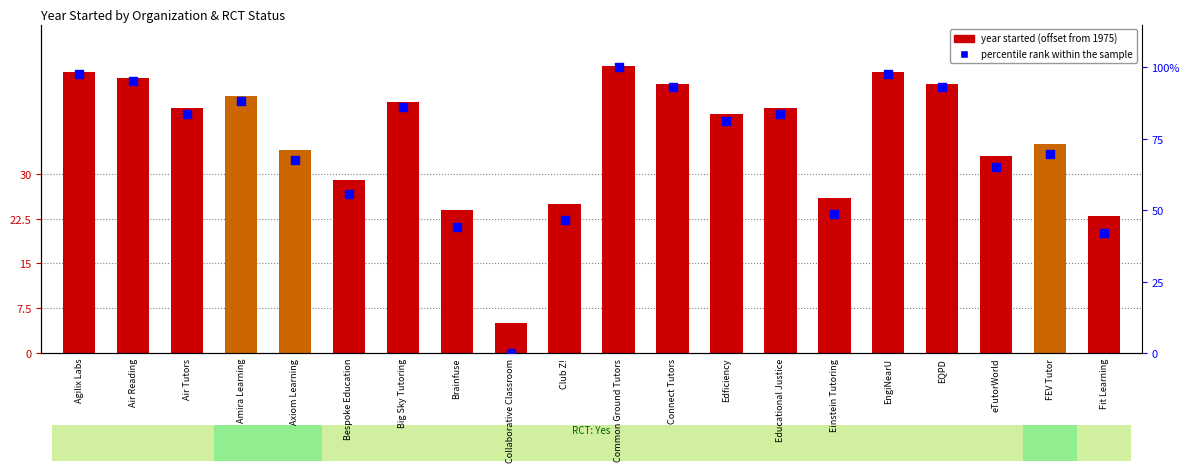

Which series contains the highest Y value?

percentile rank within the sample